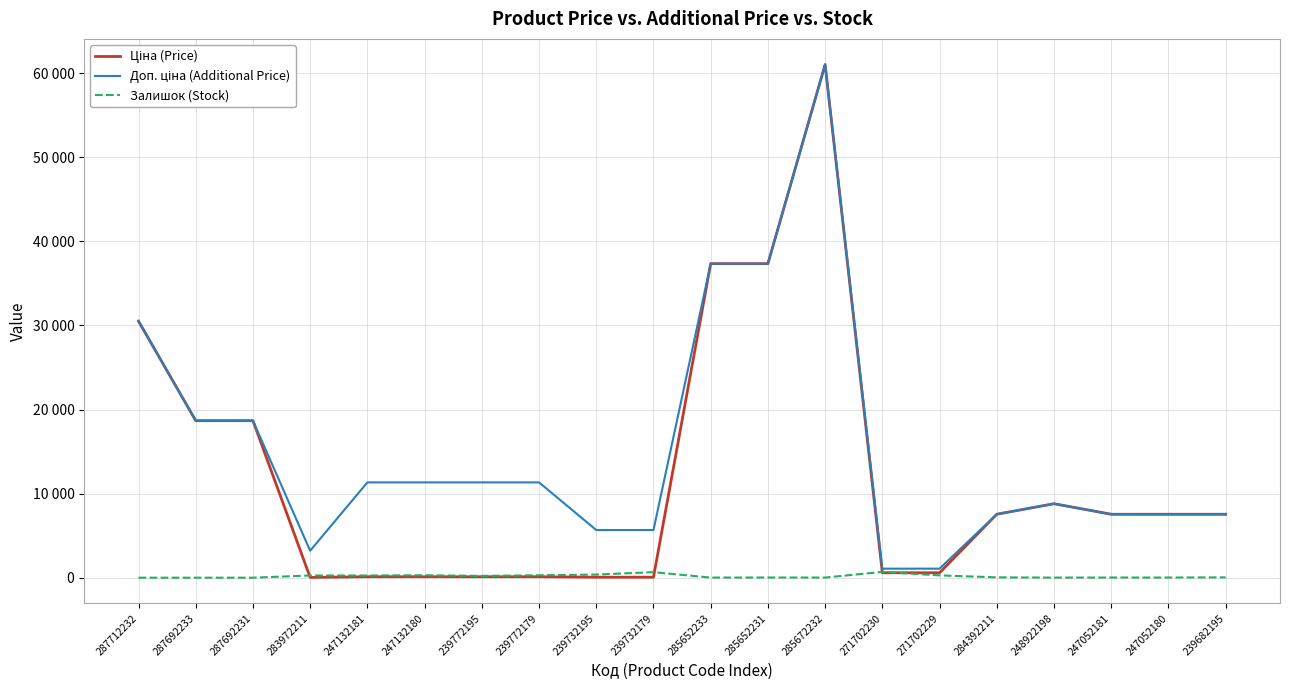

Does the chart have visible grid lines?

Yes